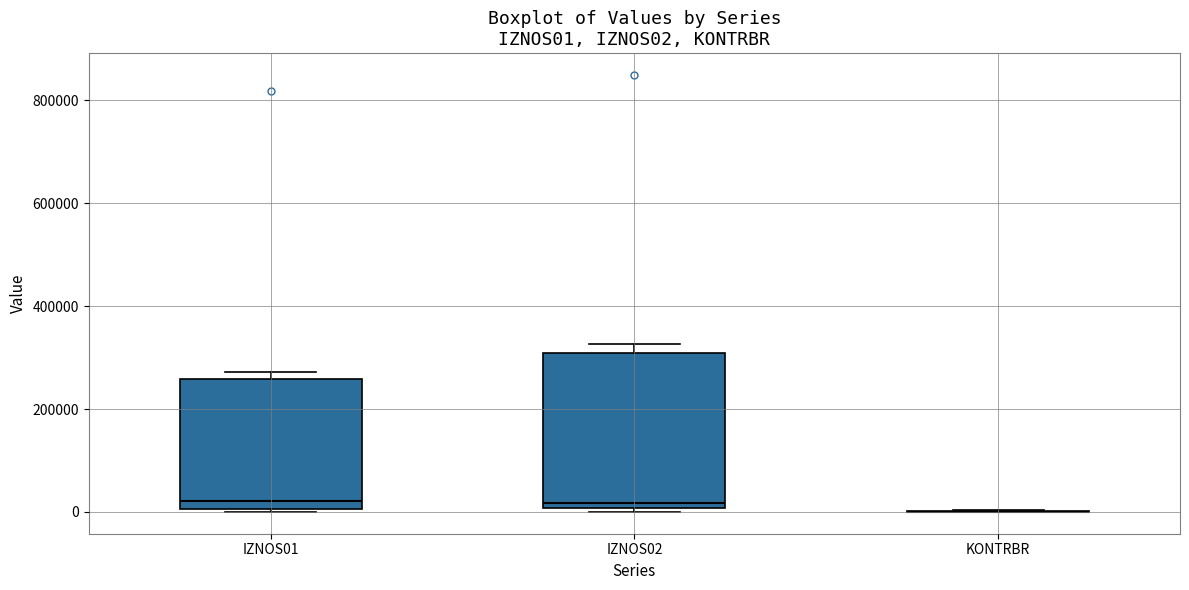

Reading left to right, read every box against the y-axis: the position of its median line, the range the box covers, and the ends of its whiskers. The values are not printed on the chart, so give them approximately, as read against the axis.

IZNOS01: median 20000, box 0 to 260000, whiskers 0 to 280000
IZNOS02: median 20000, box 0 to 300000, whiskers 0 (just below the box's lower edge) to 320000
KONTRBR: box collapsed to a line at 0, whiskers 0 to 0